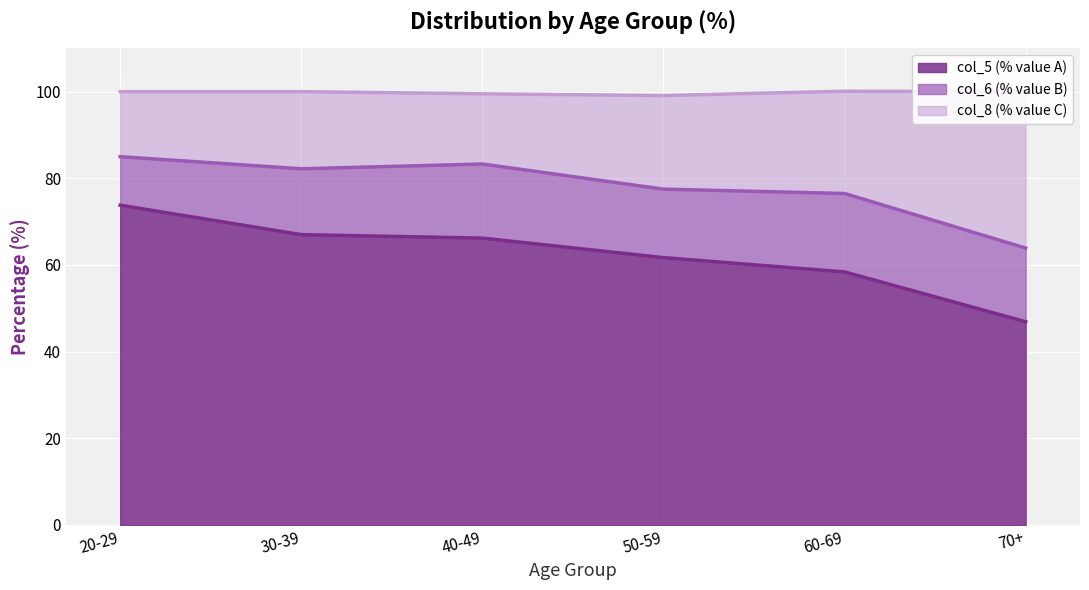

True or false: col_8 has a value of 76.5 at 60-69.

True